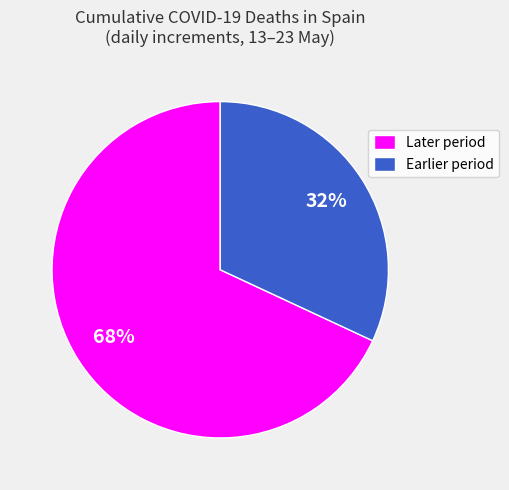

Does any single category account for the majority?

Yes